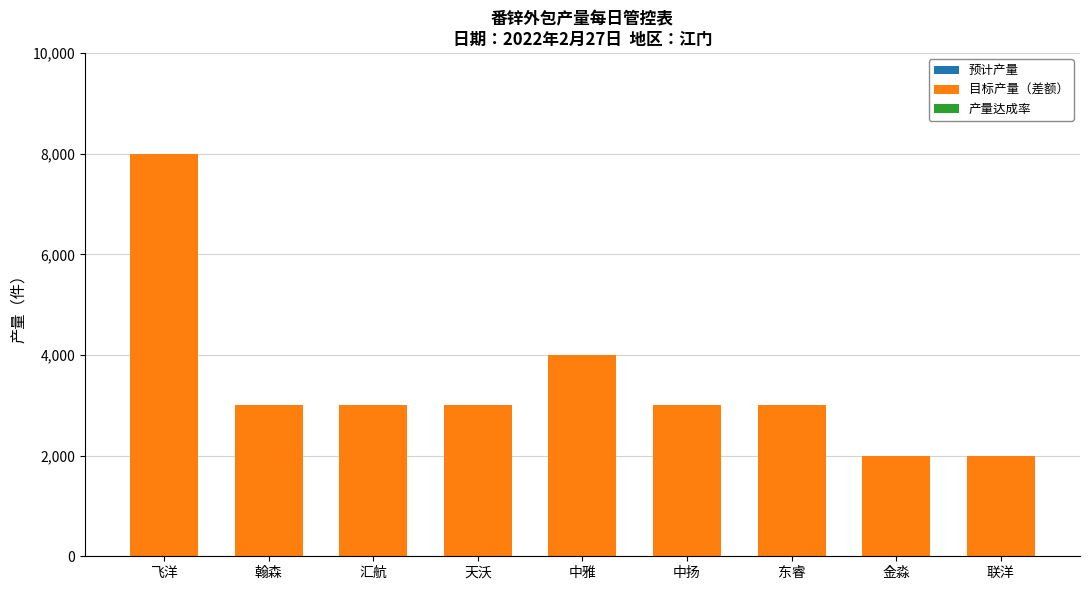

What is the smallest value displayed?

2000